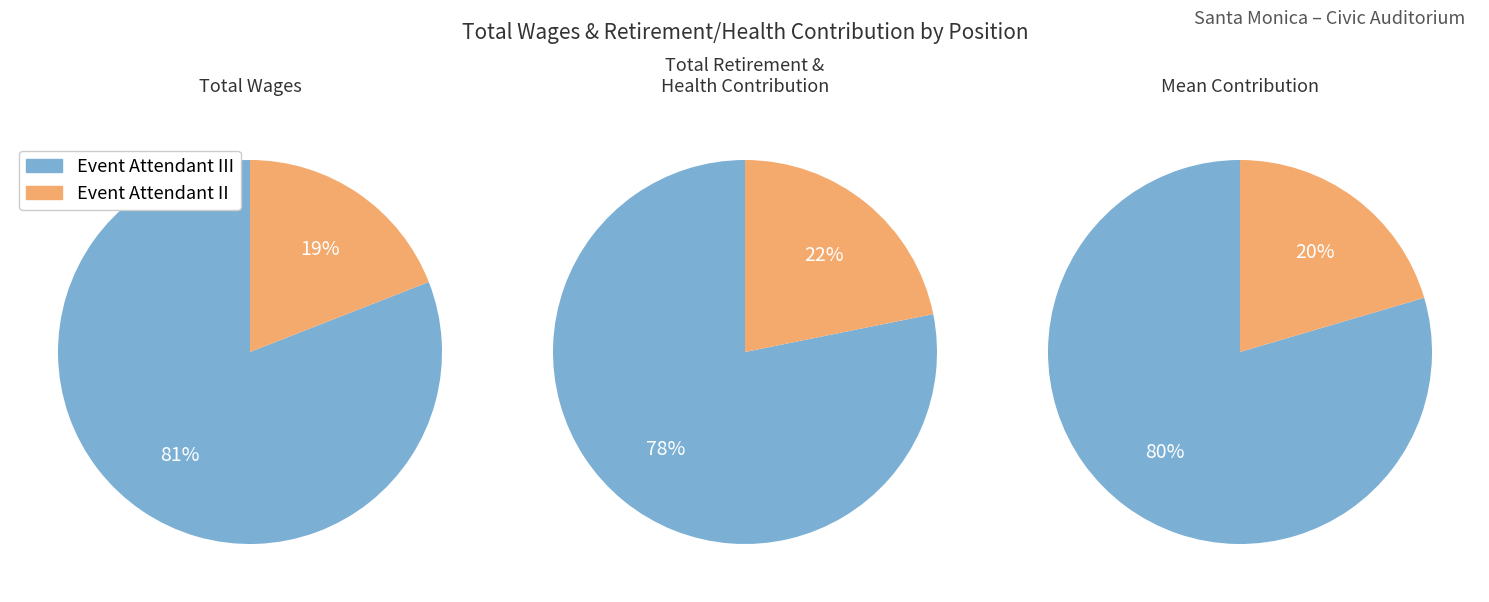

What is the difference between the highest and lowest values at Event Attendant II?

10913